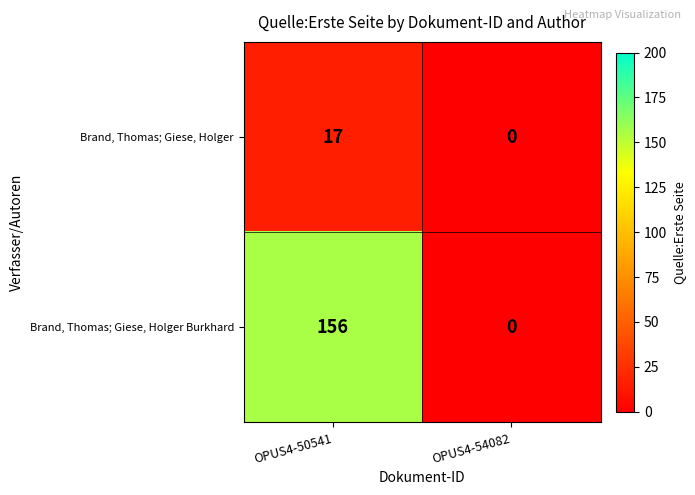

What is the sum of the Brand, Thomas; Giese, Holger values at OPUS4-50541 and OPUS4-54082?

17